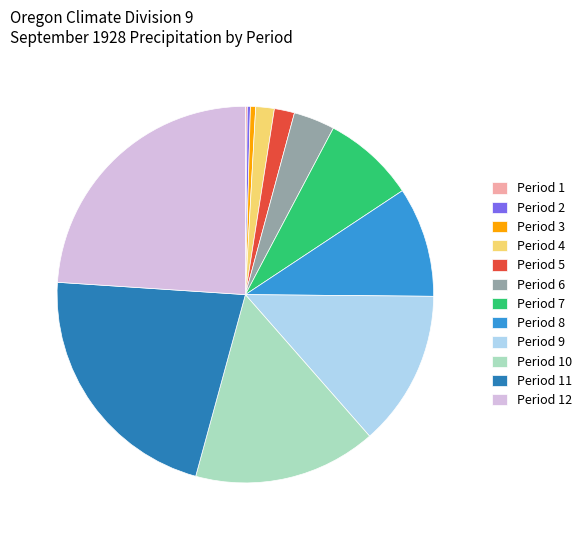

Between Period 9 and Period 8, which is larger?

Period 9